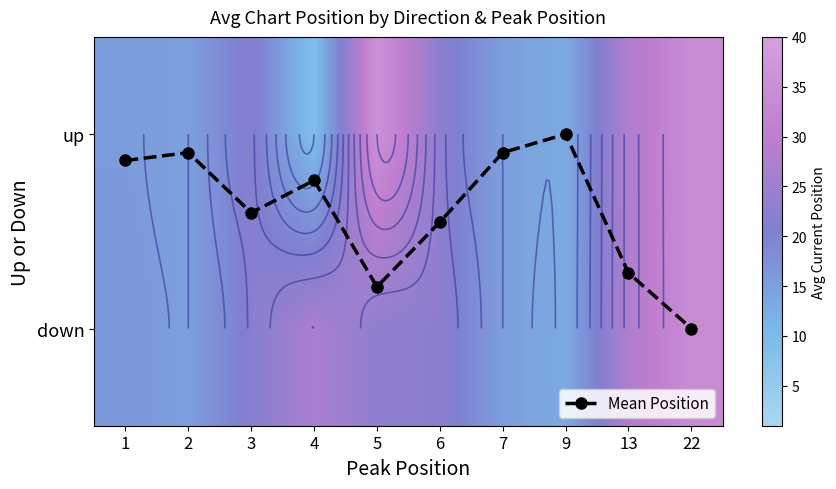

Rank the categories by Mean Position value from highest to lowest.

22, 5, 13, 6, 3, 4, 1, 2, 7, 9